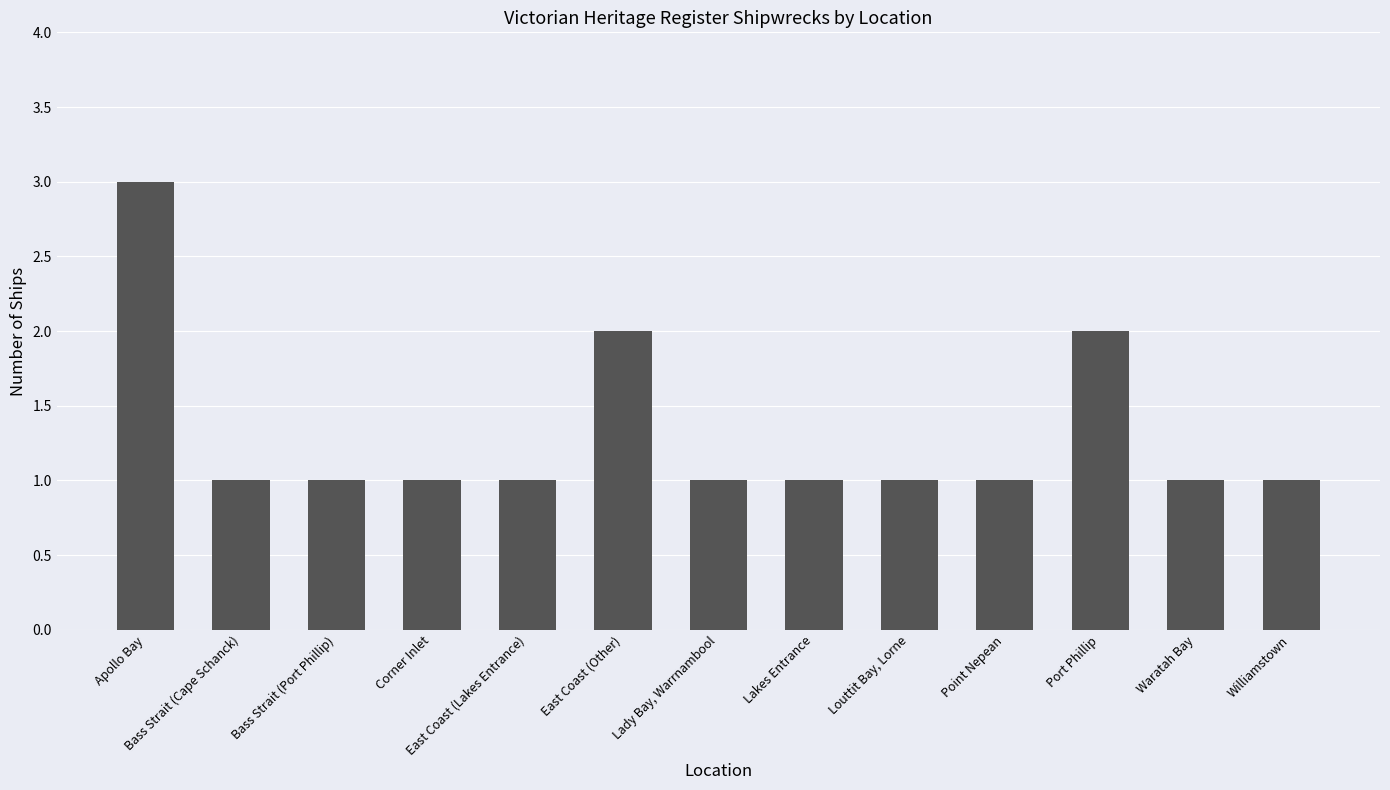

How many bars are there in total?

13